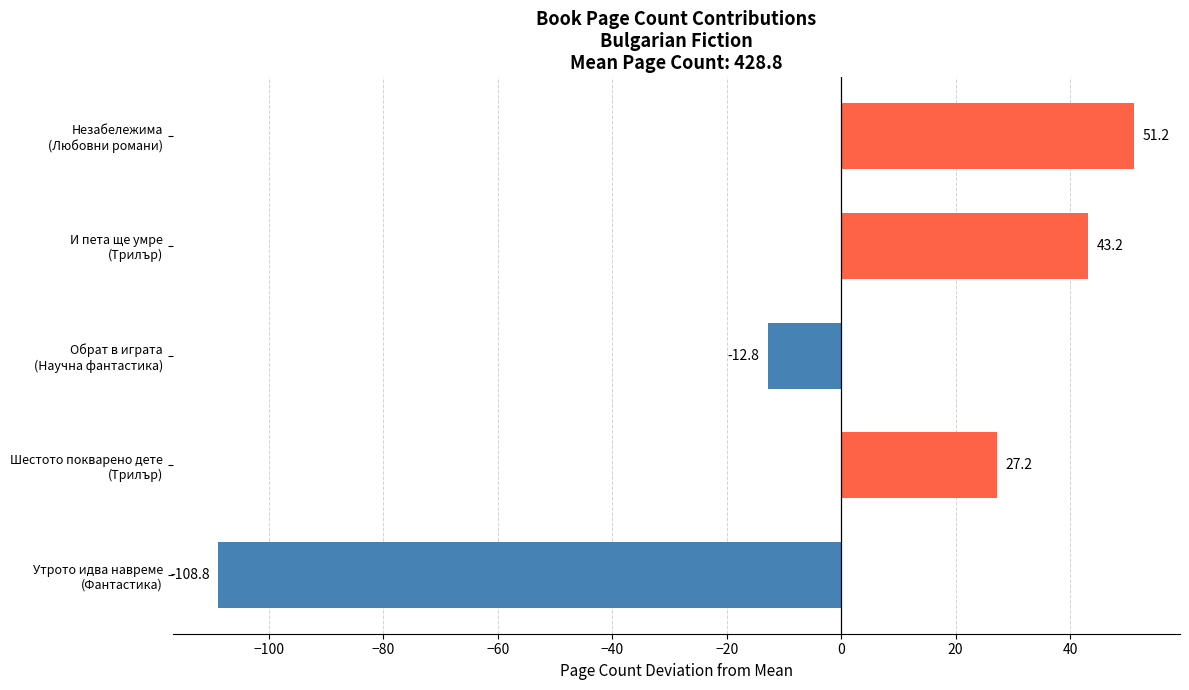

What is the greatest value displayed?

51.2